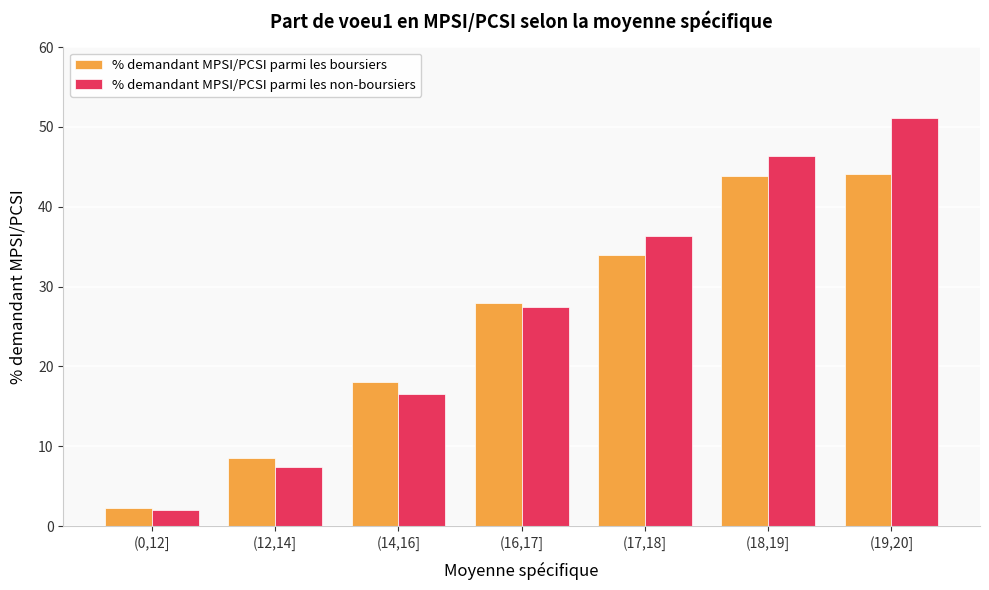

What is the label of the 4th bar from the right?

(16,17]